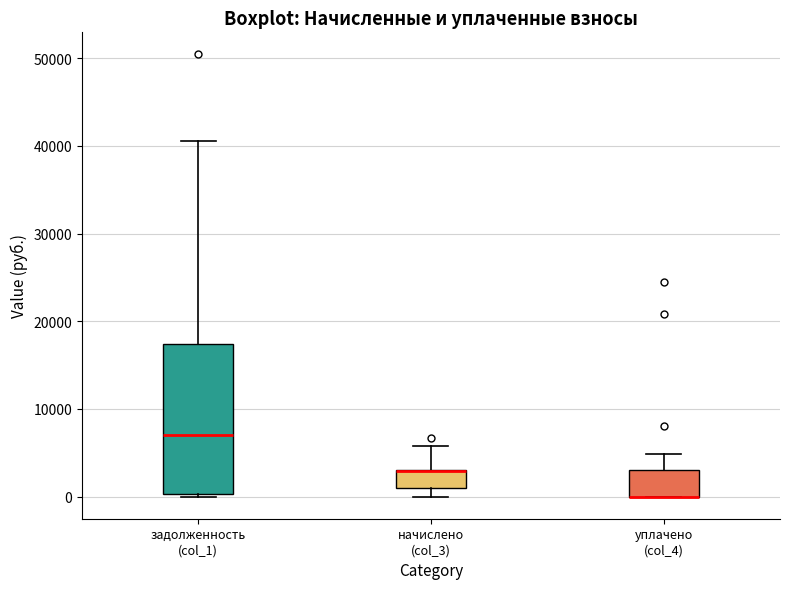

Reading left to right, transcribe this box plot: for each box, give where its median line is, the range the box spans, and where its two whiskers end, as read against the y-axis. The values are not printed on the chart, so give them approximately, as read against the axis.

задолженность (col_1): median 7000, box 0 to 17000, whiskers 0 (just below the box's lower edge) to 41000
начислено (col_3): median 3000 (drawn on the box's upper edge), box 1000 to 3000, whiskers 0 to 6000
уплачено (col_4): median 0 (drawn on the box's lower edge), box 0 to 3000, whiskers 0 to 5000